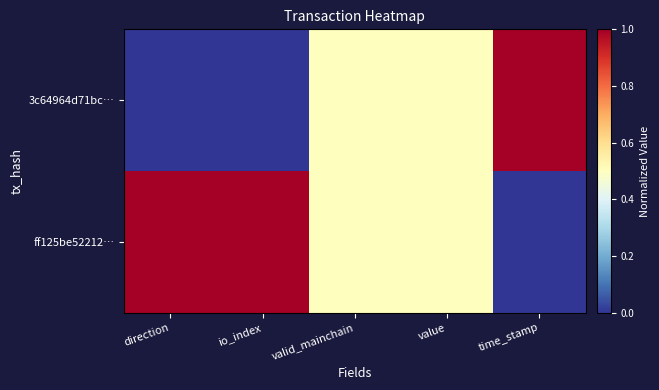

Reading left to right, what are all the values shown in this chart?

3c64964d71bc…: direction=0.0	io_index=0.0	valid_mainchain=0.5	value=0.5	time_stamp=1.0
ff125be52212…: direction=1.0	io_index=1.0	valid_mainchain=0.5	value=0.5	time_stamp=0.0